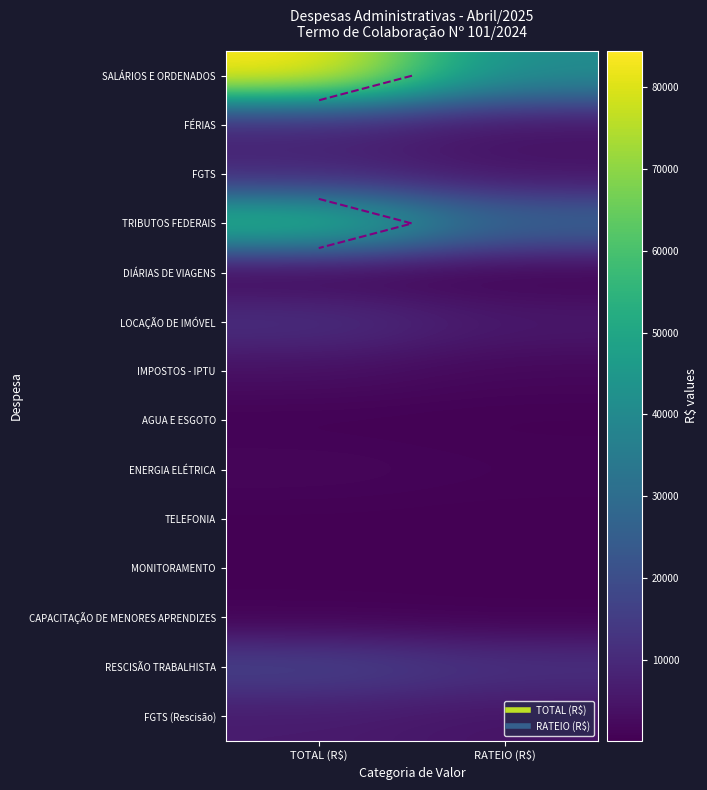

At RATEIO (R$), list the series in order from smallest to largest.

MONITORAMENTO, TELEFONIA, DIÁRIAS DE VIAGENS, AGUA E ESGOTO, CAPACITAÇÃO DE MENORES APRENDIZES, ENERGIA ELÉTRICA, IMPOSTOS - IPTU, FÉRIAS, FGTS, FGTS (Rescisão), LOCAÇÃO DE IMÓVEL, RESCISÃO TRABALHISTA, TRIBUTOS FEDERAIS, SALÁRIOS E ORDENADOS